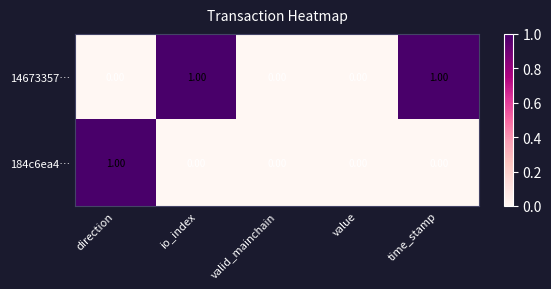

At which label does 184c6ea4… reach its peak?

direction